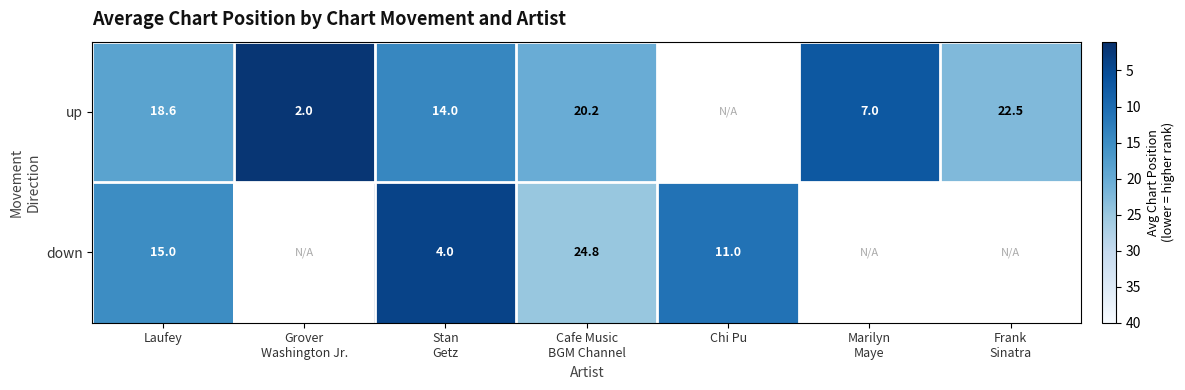

What is the greatest value displayed?

24.8